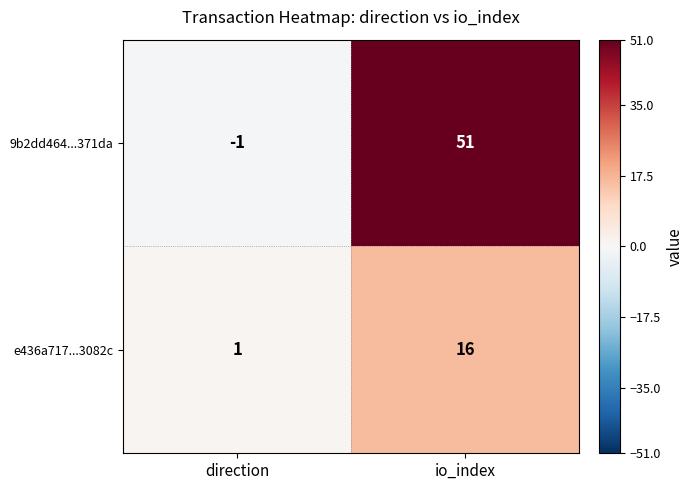

At which label is 9b2dd464...371da closest to 25?

direction